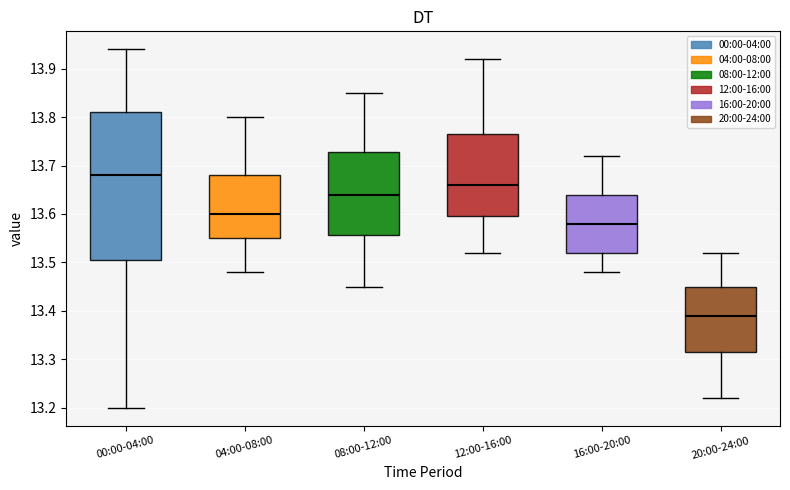

Reading left to right, read every box against the y-axis: the position of its median line, the range the box covers, and the ends of its whiskers. The values are not printed on the chart, so give them approximately, as read against the axis.

00:00-04:00: median 13.68, box 13.51 to 13.81, whiskers 13.20 to 13.94
04:00-08:00: median 13.60, box 13.55 to 13.68, whiskers 13.48 to 13.80
08:00-12:00: median 13.64, box 13.56 to 13.73, whiskers 13.45 to 13.85
12:00-16:00: median 13.66, box 13.60 to 13.77, whiskers 13.52 to 13.92
16:00-20:00: median 13.58, box 13.52 to 13.64, whiskers 13.48 to 13.72
20:00-24:00: median 13.39, box 13.32 to 13.45, whiskers 13.22 to 13.52